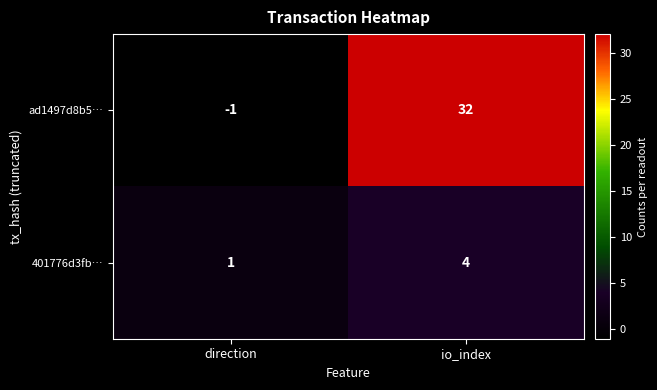

What is the maximum value shown in the chart?

32